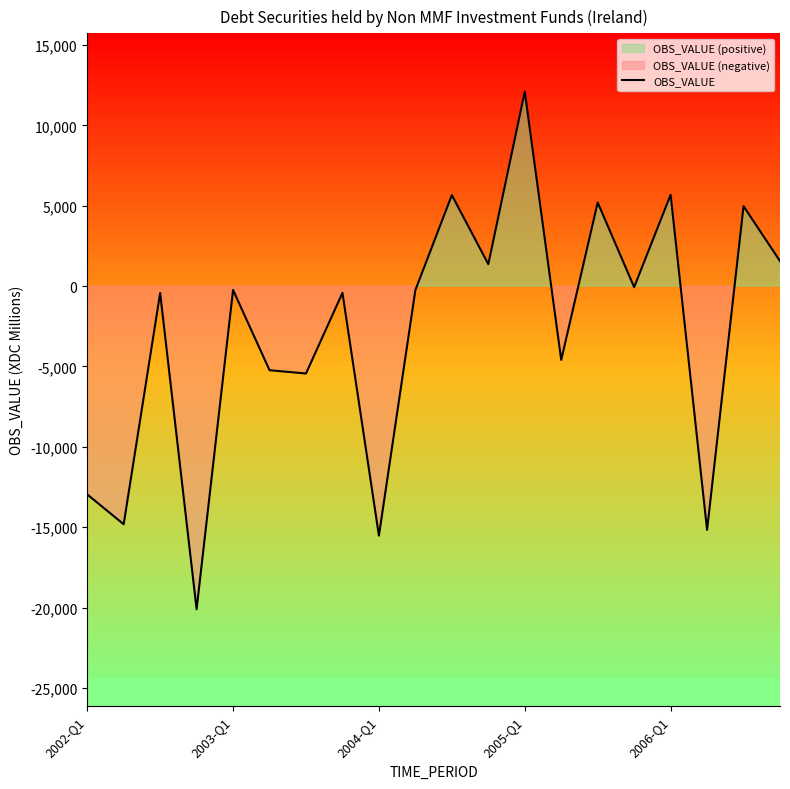

Where is the data nearest to the value -4002?

13